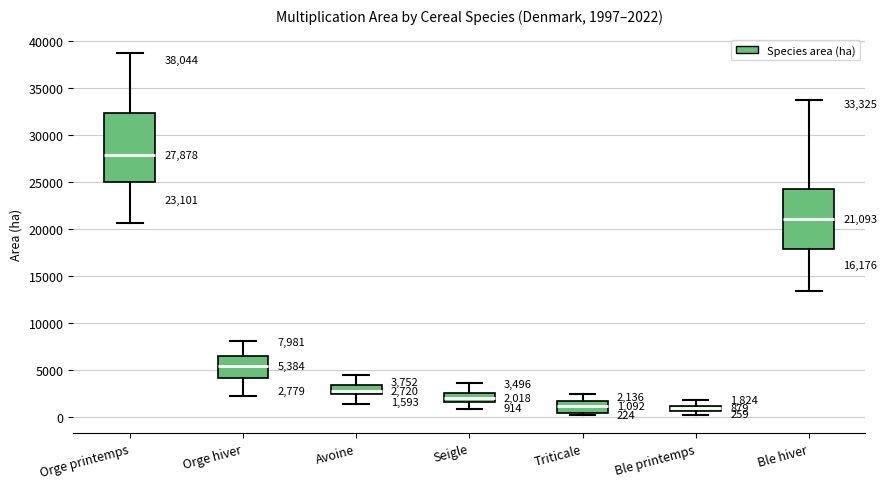

Comparing the boxes themselves (not the whiskers), which one is the tallest?

Orge printemps